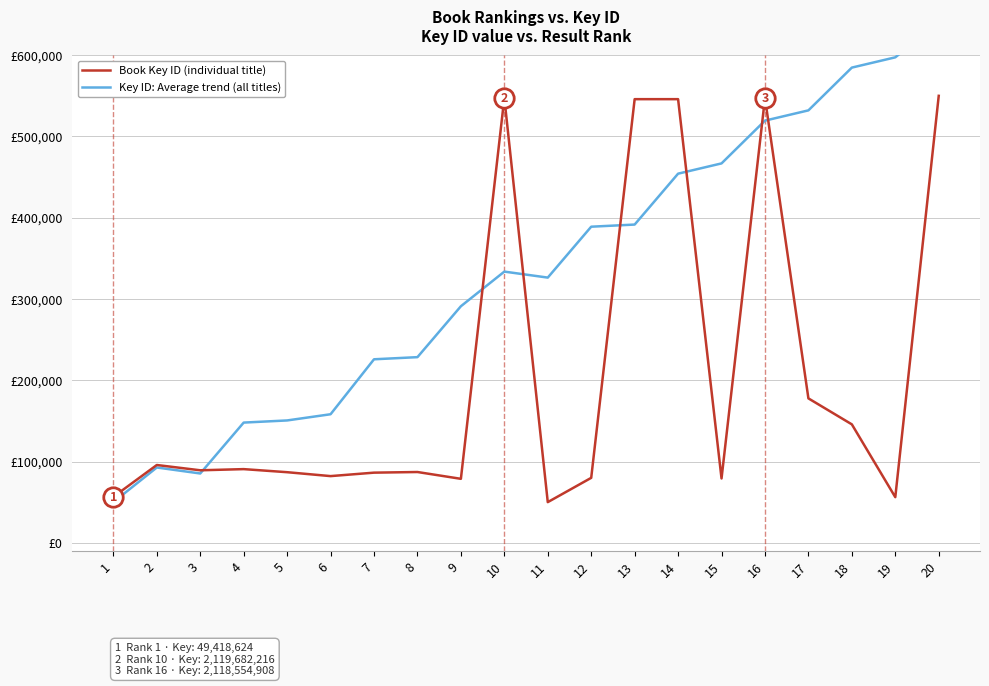

What are all the series names shown in the legend?

Book Key ID (individual title), Key ID: Average trend (all titles)